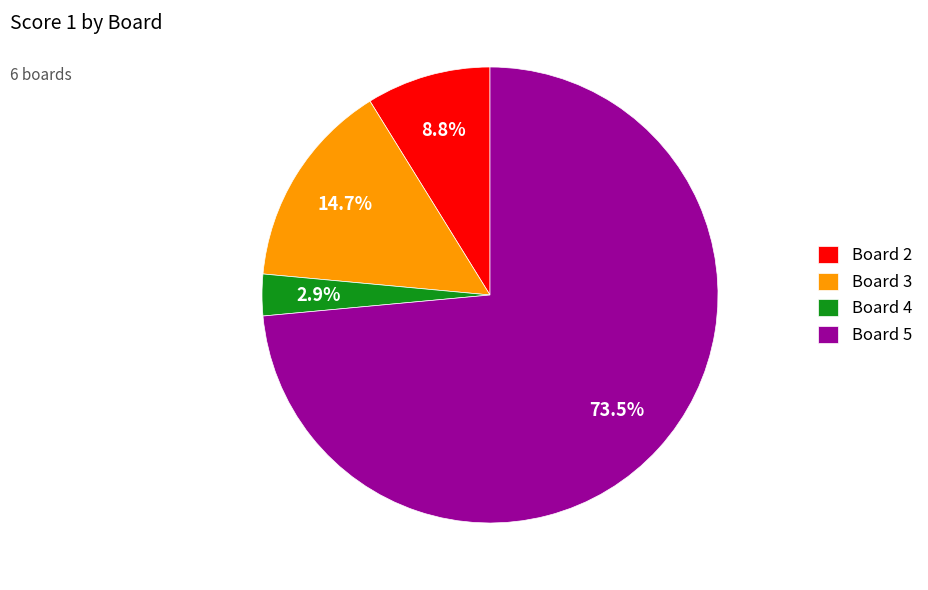

Count the number of slices in the pie.

4